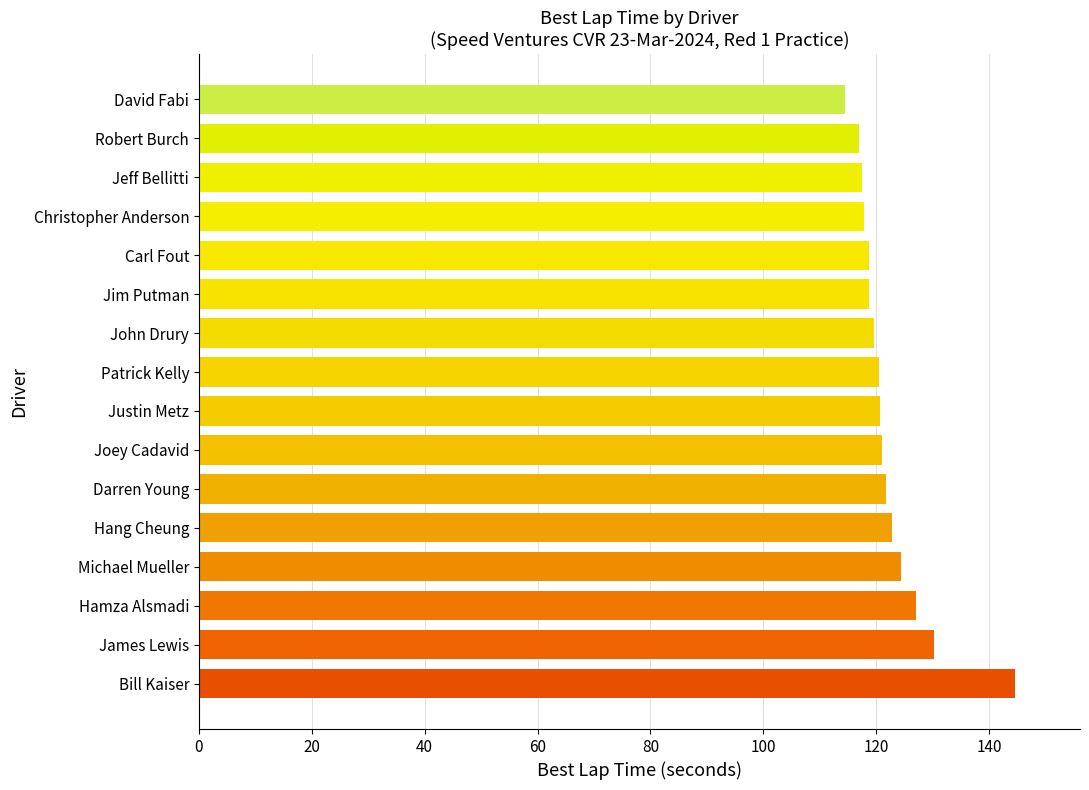

True or false: the data shows 55.3 at Christopher Anderson.

False